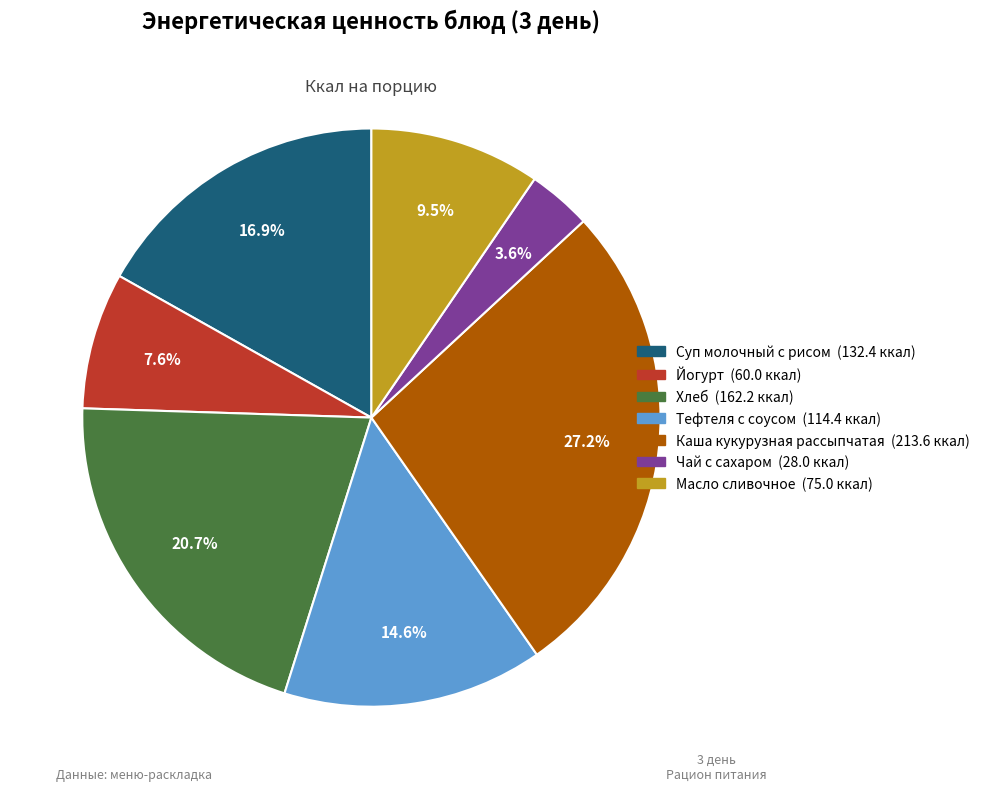

Which slice is the smallest?

Чай с сахаром